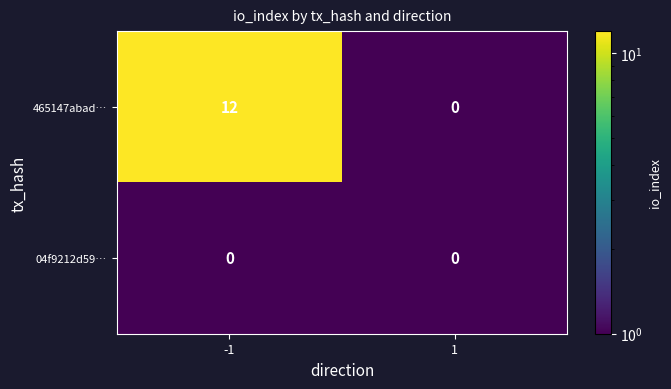

The value of 465147abad… at 1 is 0. True or false?

True